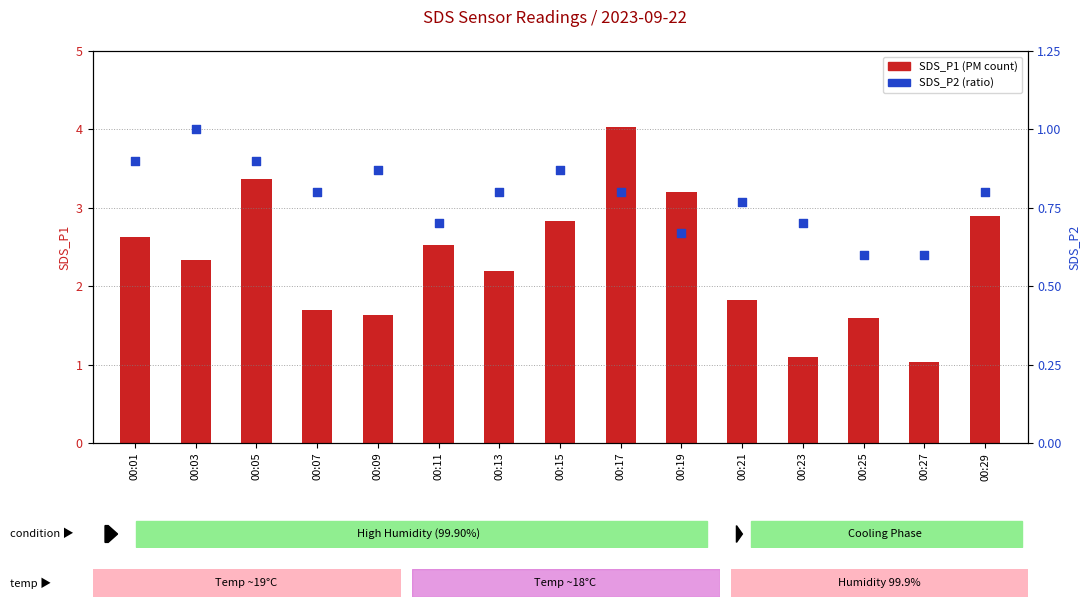

Which series reaches the minimum Y coordinate?

SDS_P2 (ratio)